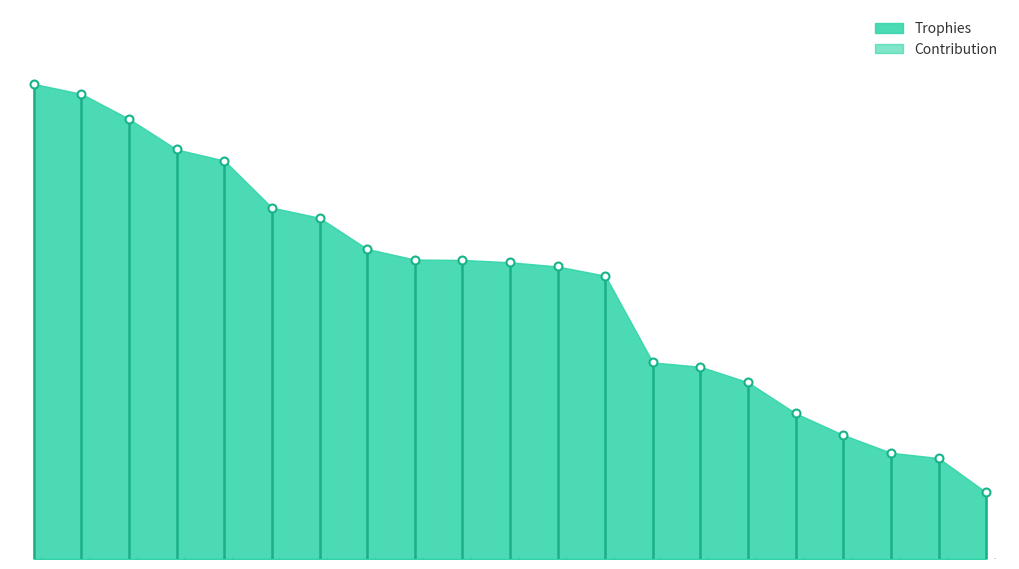

Reading left to right, what are all the values shown in this chart?

Trophies: 8560	8475	8261	8000	7905	7503	7416	7150	7059	7056	7036	7000	6921	6180	6143	6010	5745	5560	5408	5363	5069
Contribution: 4280	4237	4130	4000	3952	3751	3708	3575	3529	3528	1759	1750	1730	1545	1535	1502	1436	1390	1352	1340	608